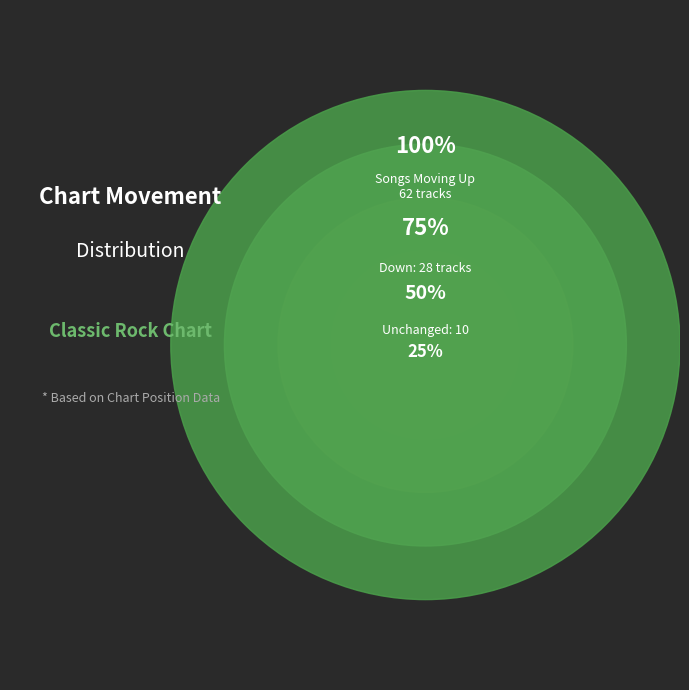

To the nearest percent, what is the difference between the largest and smallest slice percentages?

52%